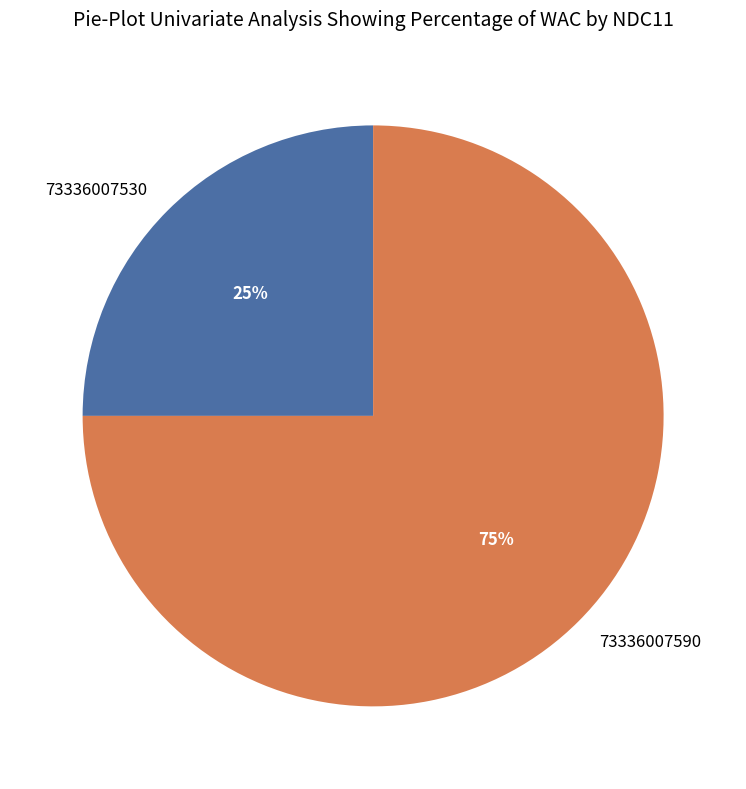

Does 73336007590 represent more than half of the total?

Yes